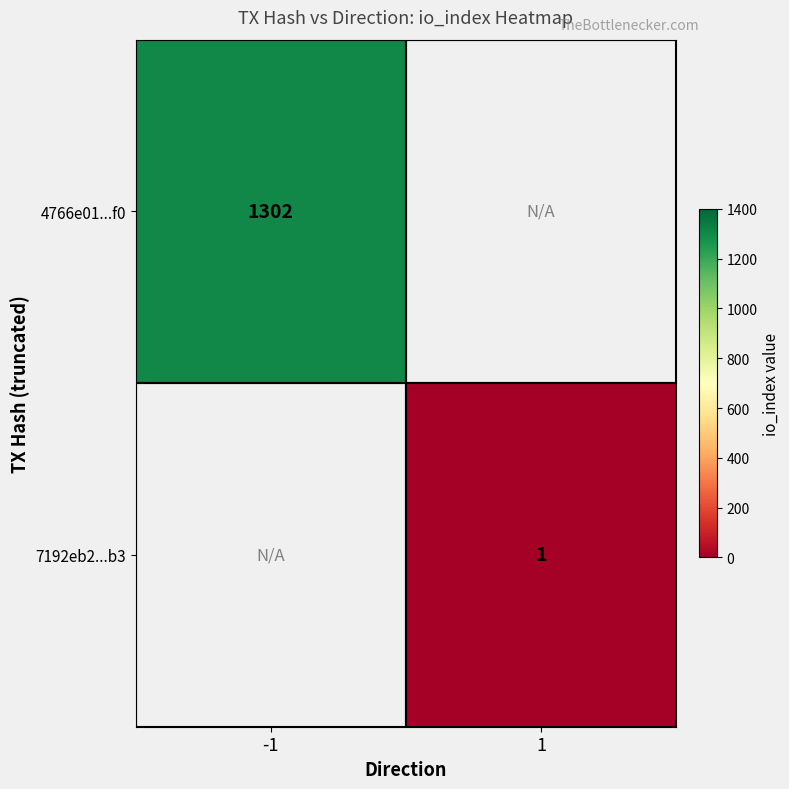

True or false: 4766e01...f0 has a value of 784 at -1.

False